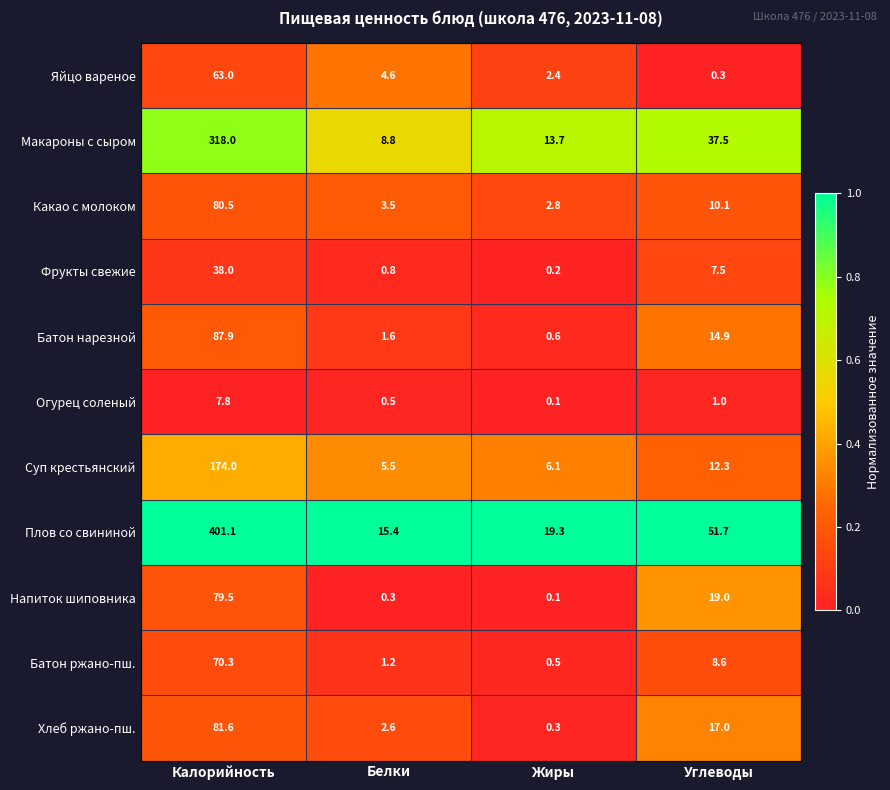

Rank the series at Углеводы from highest to lowest value.

Плов со свининой, Макароны с сыром, Напиток шиповника, Хлеб ржано-пш., Батон нарезной, Суп крестьянский, Какао с молоком, Батон ржано-пш., Фрукты свежие, Огурец соленый, Яйцо вареное